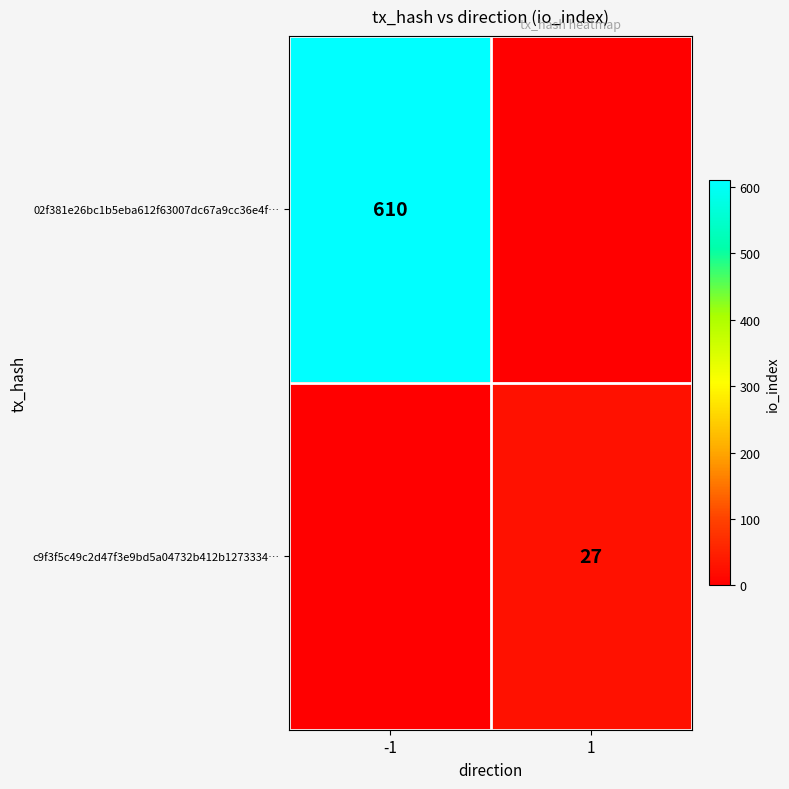

The value of c9f3f5c49c2d47f3e9bd5a04732b412b1273334… at 1 is 12. True or false?

False